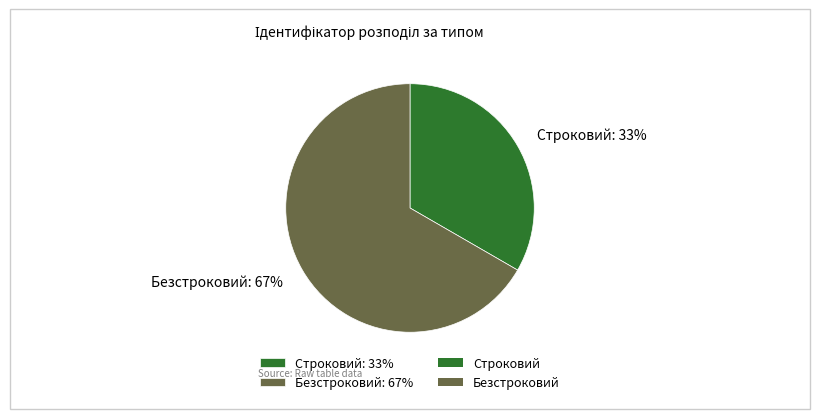

Count the number of slices in the pie.

2